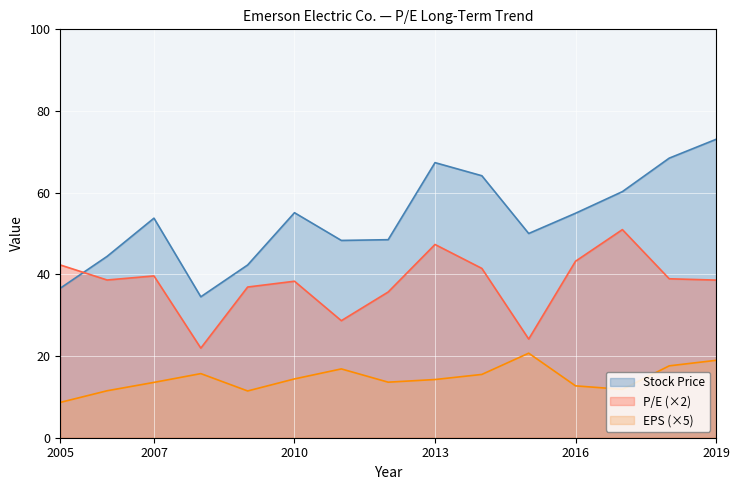

Which series has the largest total across all categories?

Stock Price